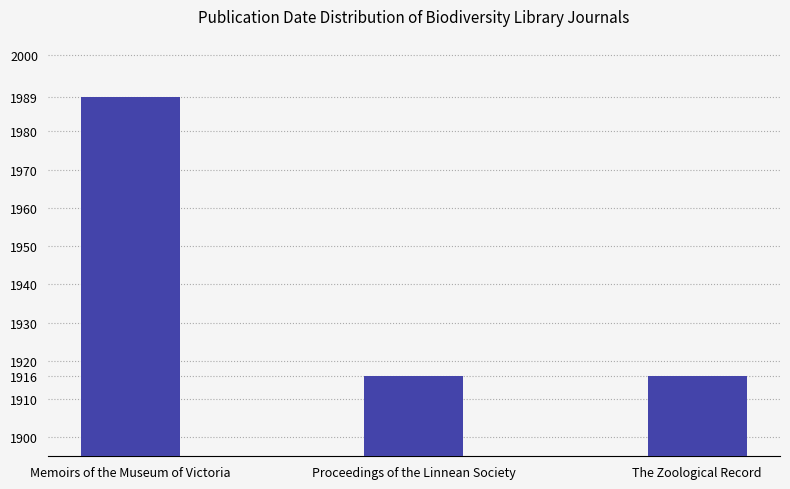

Reading left to right, list all the values displayed in this chart.

1989	1916	1916